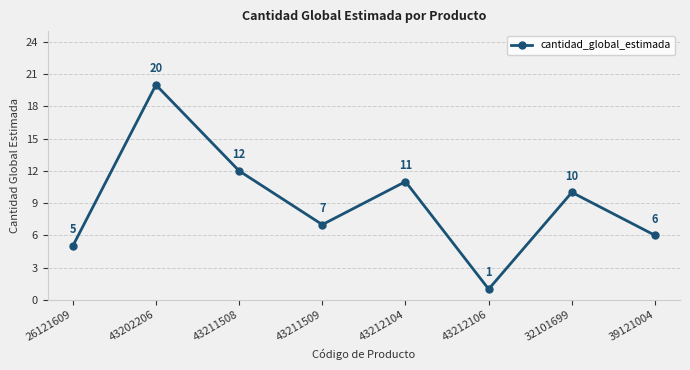

What is the difference between the maximum and minimum values?

19